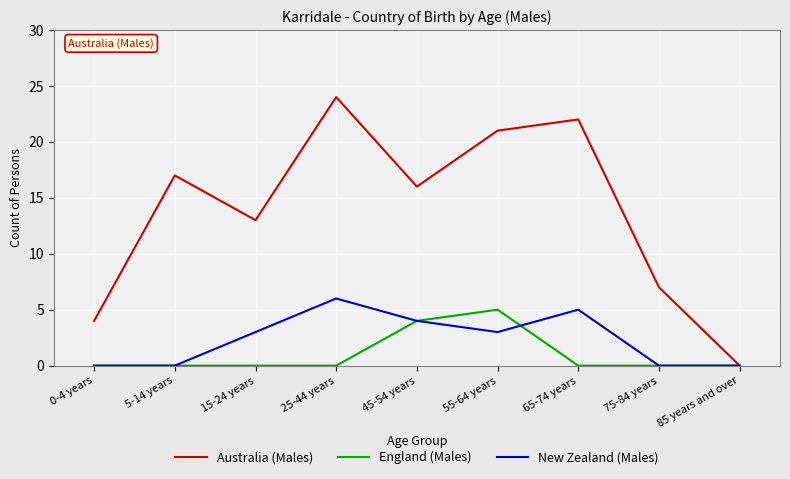

What position from the left is 85 years and over?

9